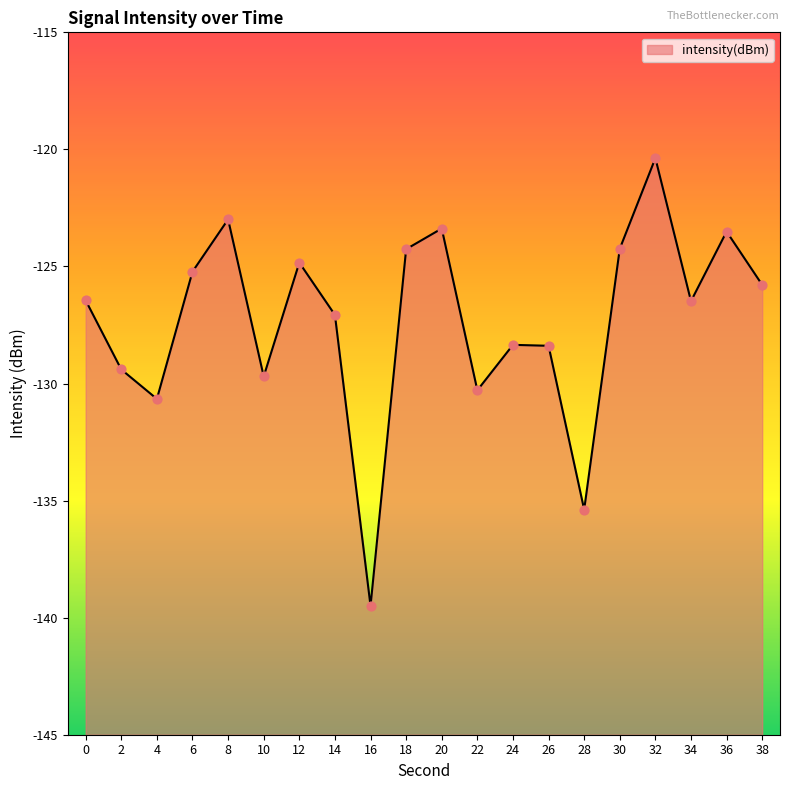

What is the change in value from 20 to 36?

-0.1